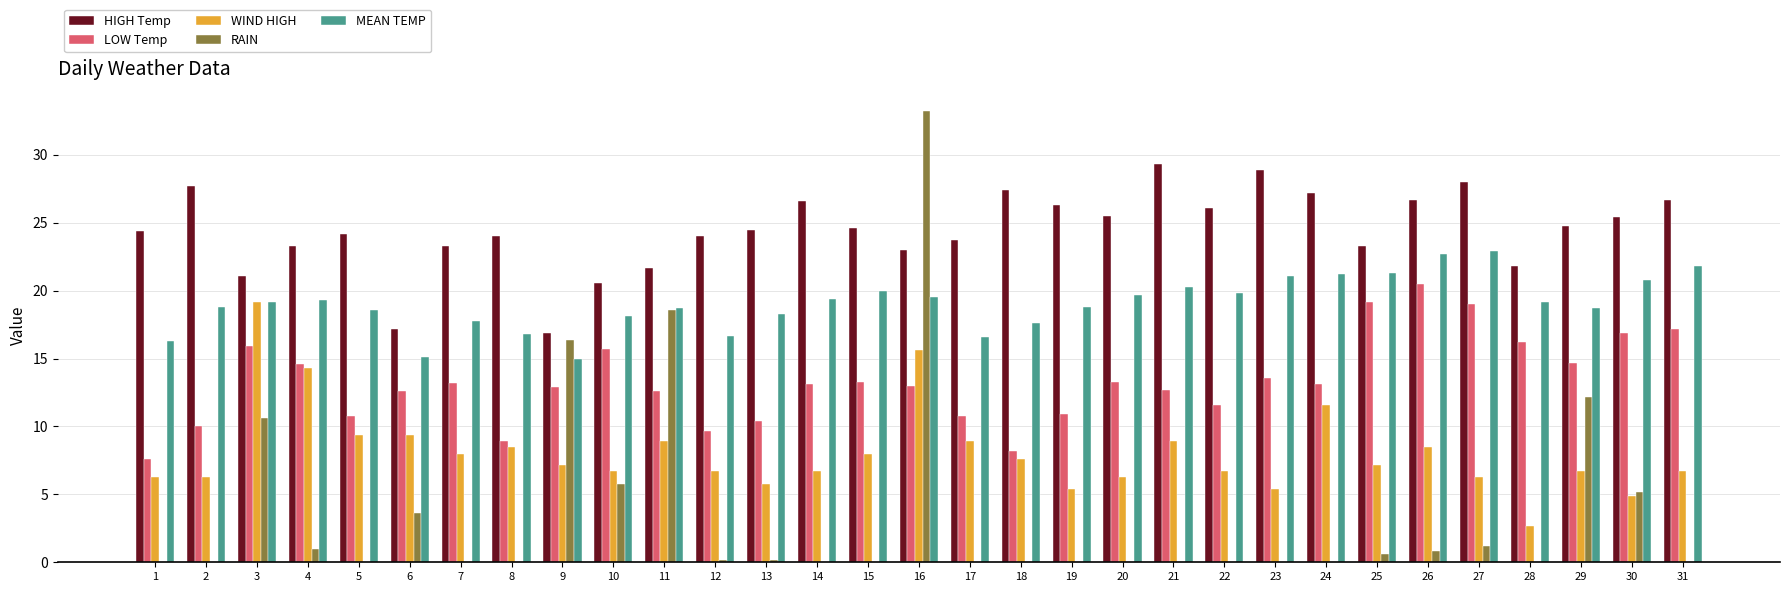

At which label does WIND HIGH reach its peak?

3